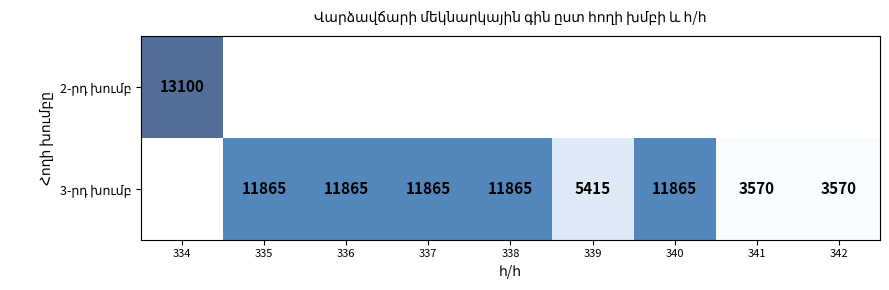

True or false: 2-րդ խումբ has a value of 13100.0 at 334.

True